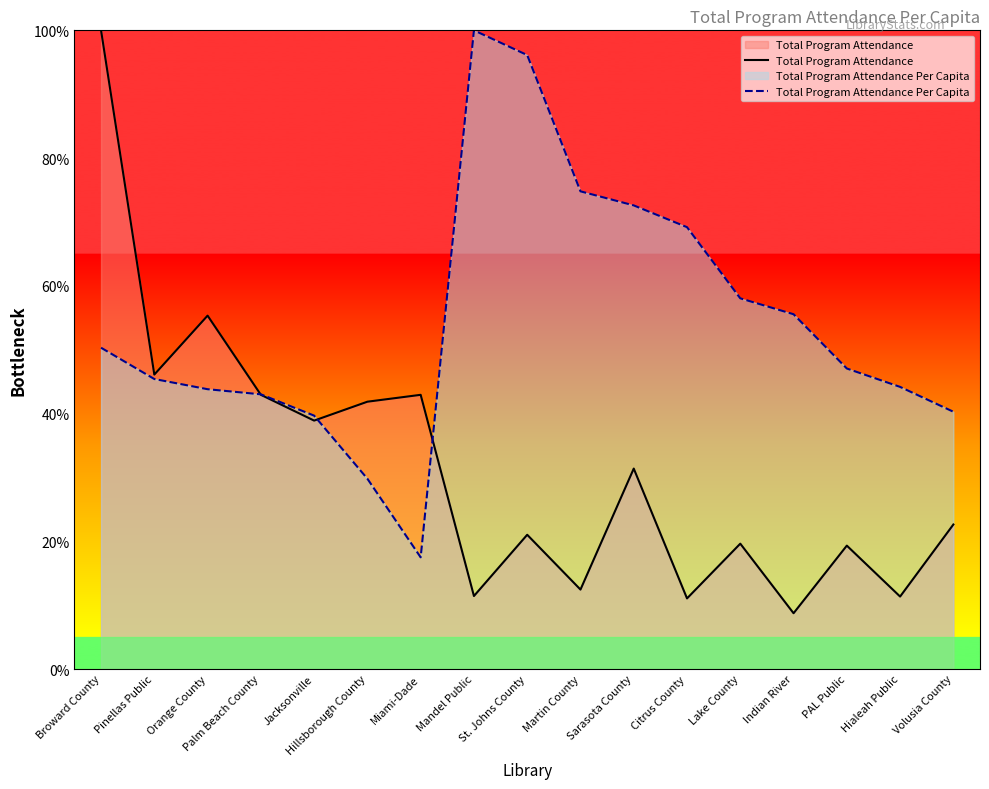

What is the difference between the Total Program Attendance Per Capita values at Mandel Public and PAL Public?

0.5